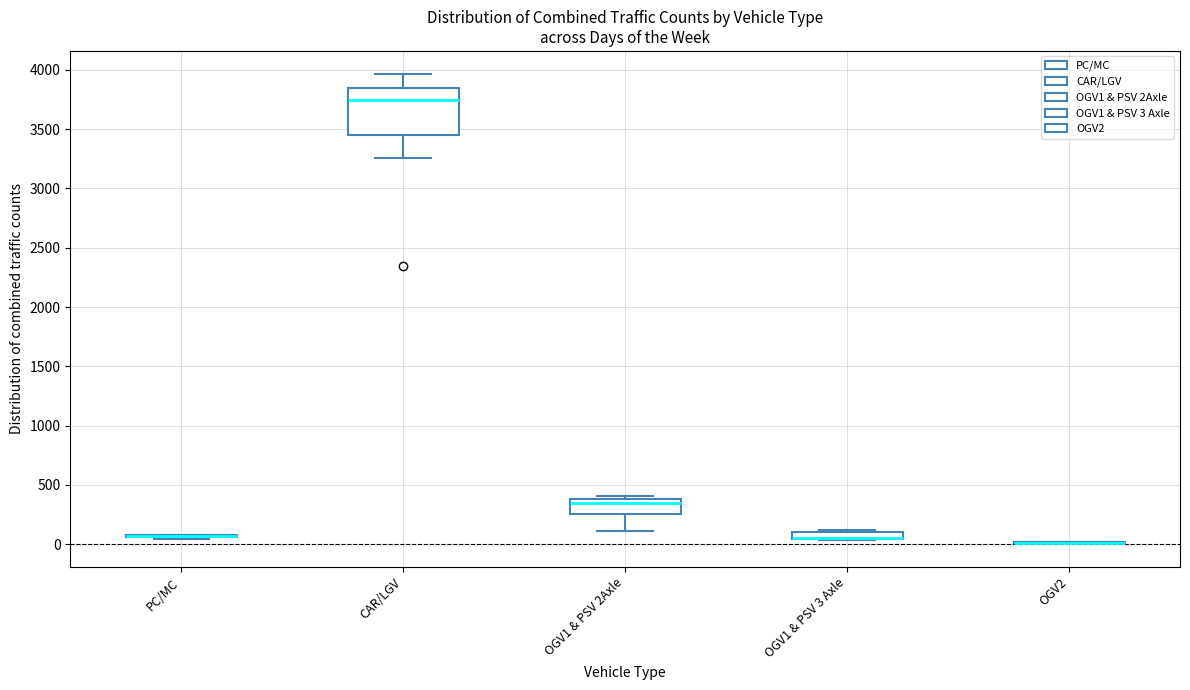

Which box is the tallest, from its lower edge to its upper edge?

CAR/LGV